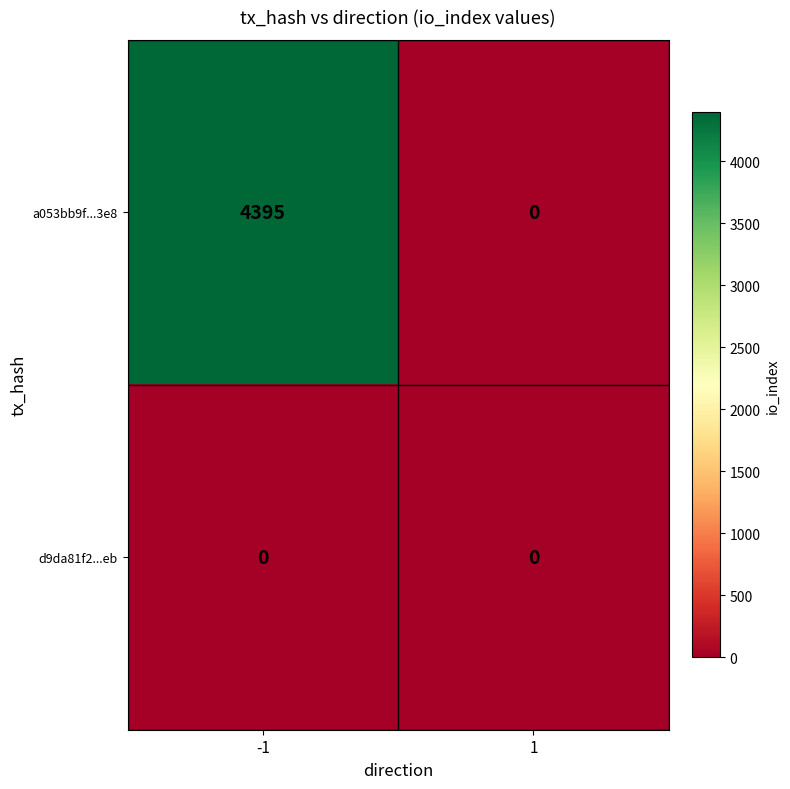

Is it true that d9da81f2...eb equals 0 at -1?

True